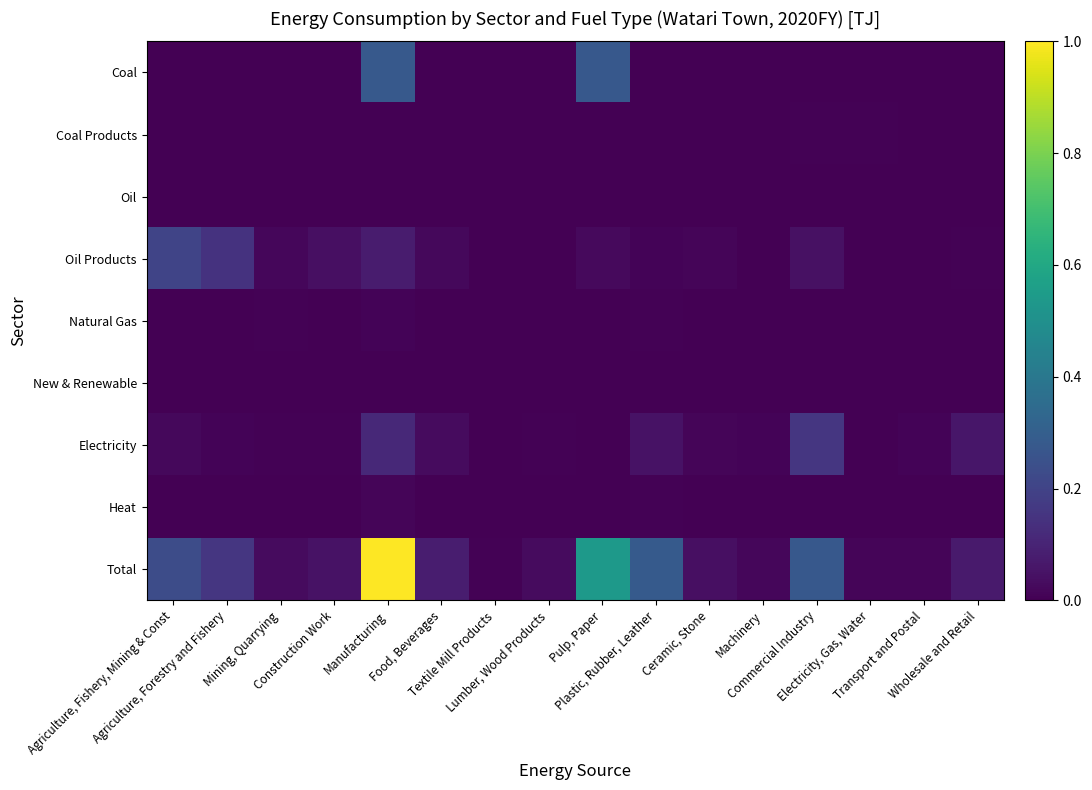

Which series has the largest total across all categories?

Total